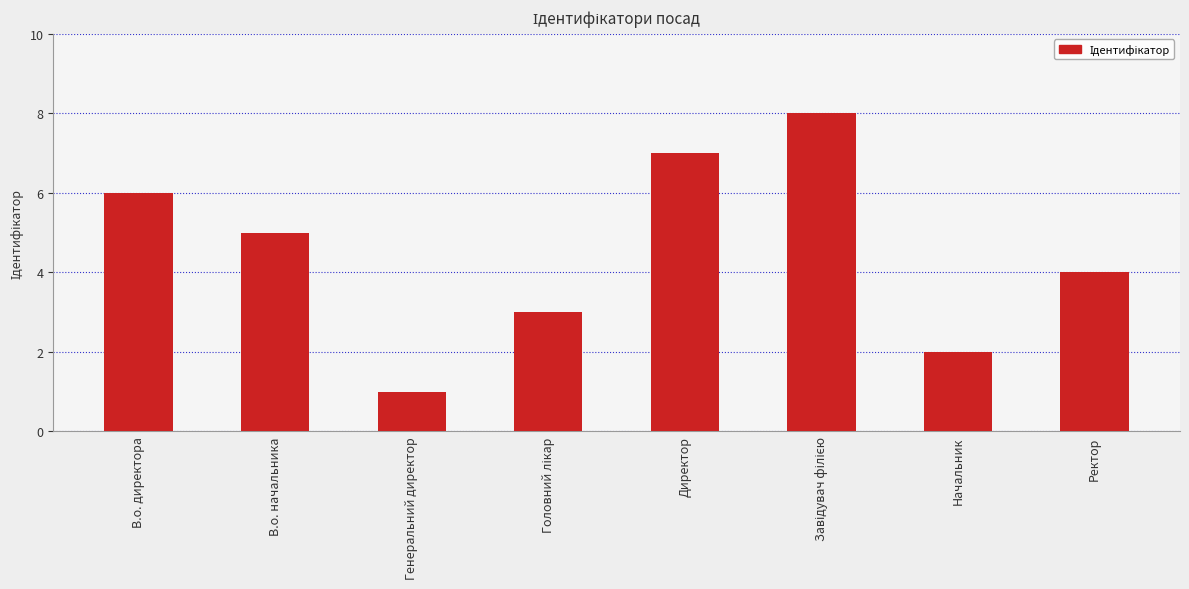

What is the change in value from В.о. начальника to Директор?

+2